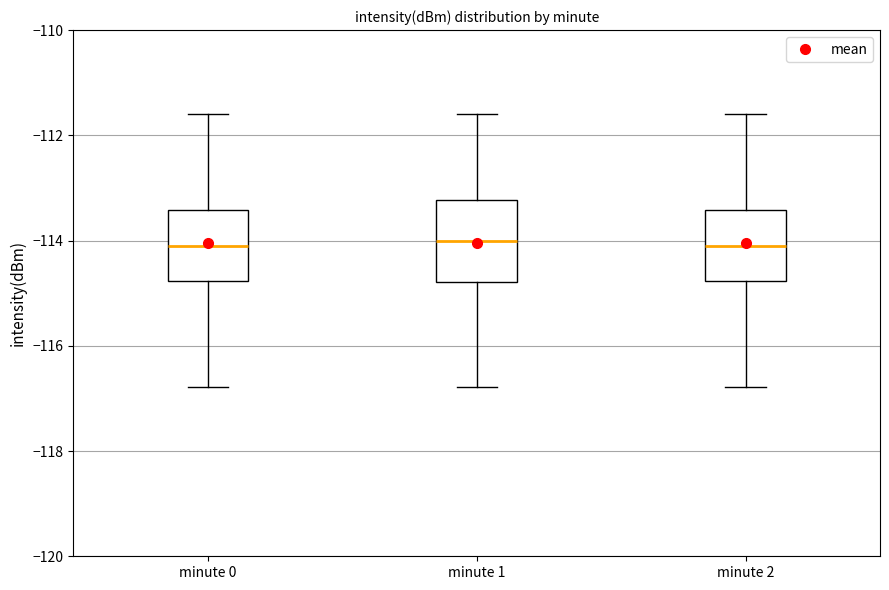

Reading left to right, transcribe this box plot: for each box, give where its median line is, the range the box spans, and where its two whiskers end, as read against the y-axis. The values are not printed on the chart, so give them approximately, as read against the axis.

minute 0: median -114.2, box -114.8 to -113.4, whiskers -116.8 to -111.6
minute 1: median -114.0, box -114.8 to -113.2, whiskers -116.8 to -111.6
minute 2: median -114.2, box -114.8 to -113.4, whiskers -116.8 to -111.6